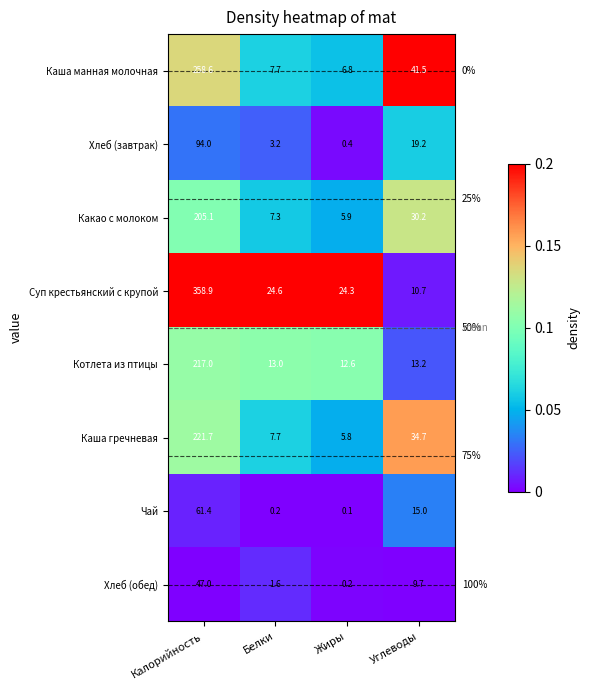

Which series has the largest range (max minus min)?

Суп крестьянский с крупой